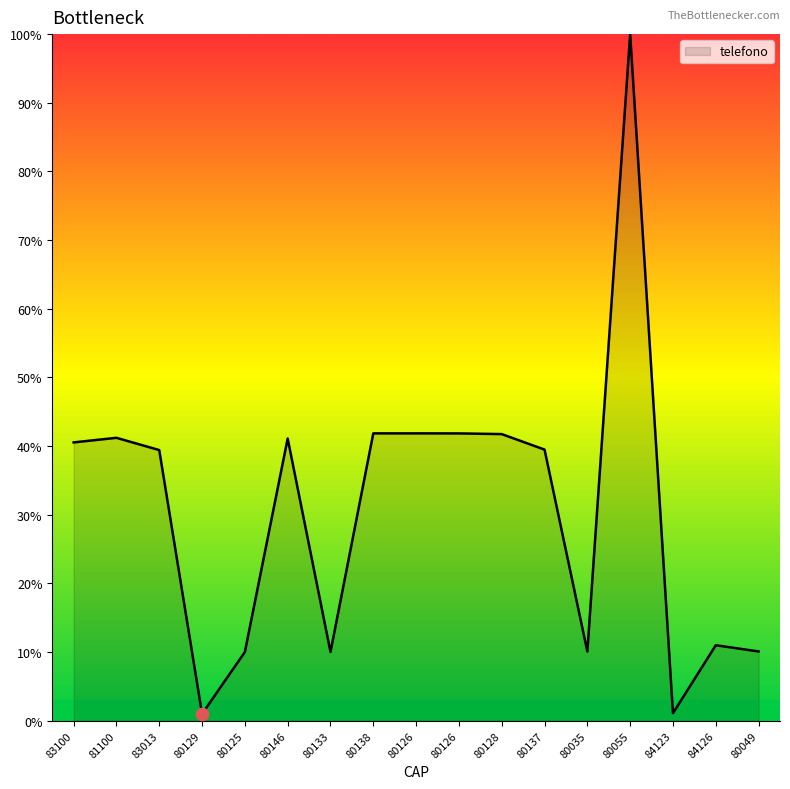

What is the change in value from 83100 to 80055?

+59.5